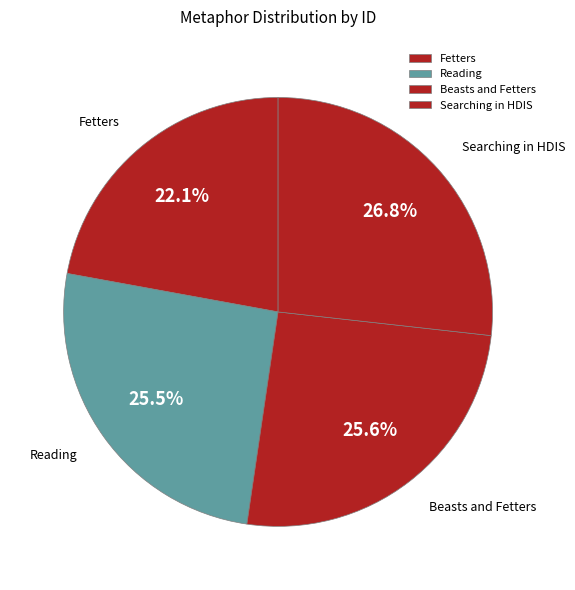

Which has a higher value, Fetters or Searching in HDIS?

Searching in HDIS